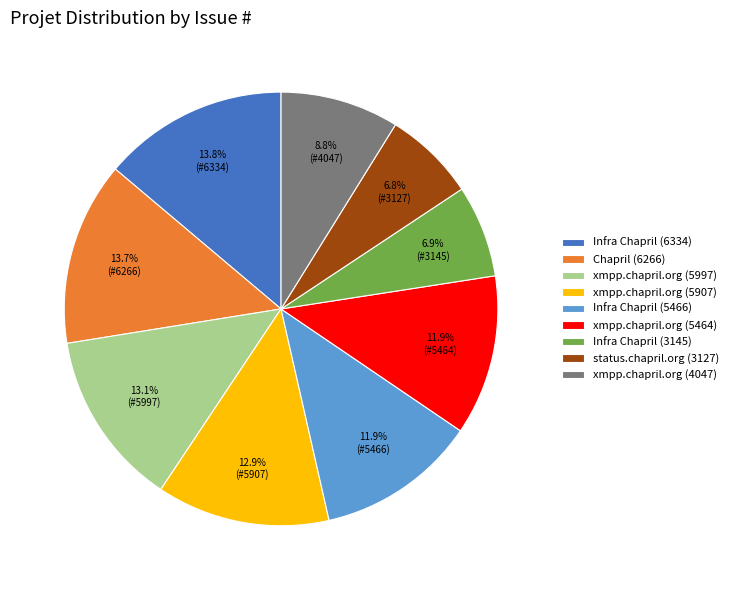

What percentage is NOT represented by Infra Chapril (5466)?

88.1%